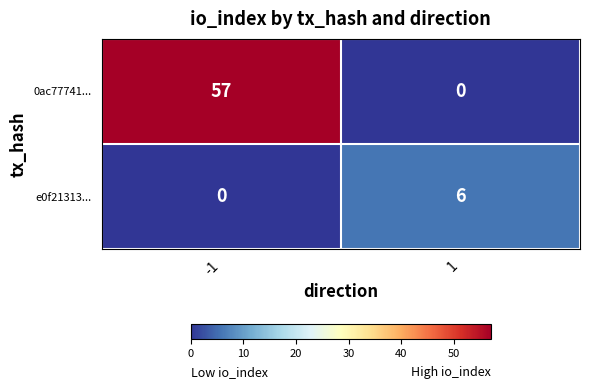

What is the maximum value shown in the chart?

57